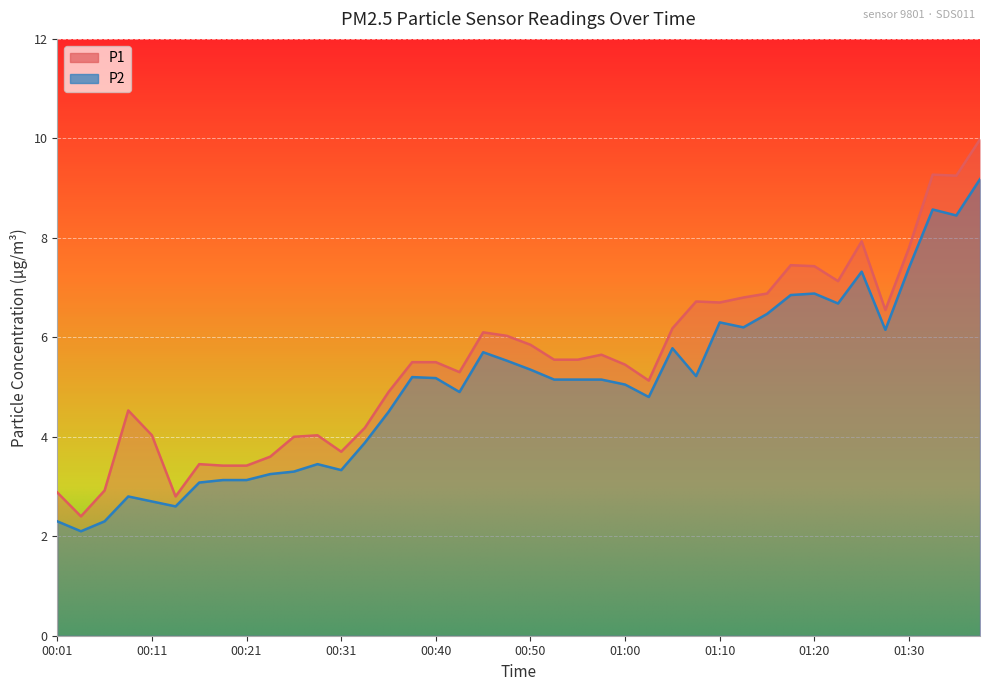

Reading right to left, list all the values displayed in this chart.

P1: 10.0	9.2	9.3	7.8	6.5	7.9	7.1	7.4	7.5	6.9	6.8	6.7	6.7	6.2	5.1	5.5	5.7	5.5	5.5	5.8	6.0	6.1	5.3	5.5	5.5	4.9	4.2	3.7	4.0	4.0	3.6	3.4	3.4	3.5	2.8	4.0	4.5	2.9	2.4	2.9
P2: 9.2	8.4	8.6	7.4	6.2	7.3	6.7	6.9	6.8	6.5	6.2	6.3	5.2	5.8	4.8	5.0	5.2	5.2	5.2	5.3	5.5	5.7	4.9	5.2	5.2	4.5	3.9	3.3	3.5	3.3	3.2	3.1	3.1	3.1	2.6	2.7	2.8	2.3	2.1	2.3